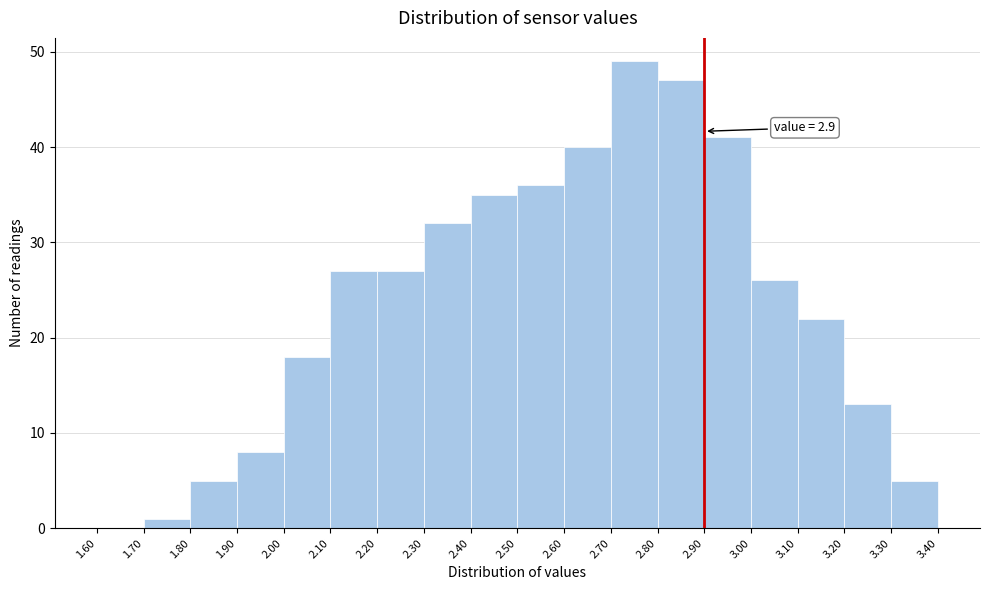

Which range on the x-axis has the tallest bar?

2.70 to 2.80